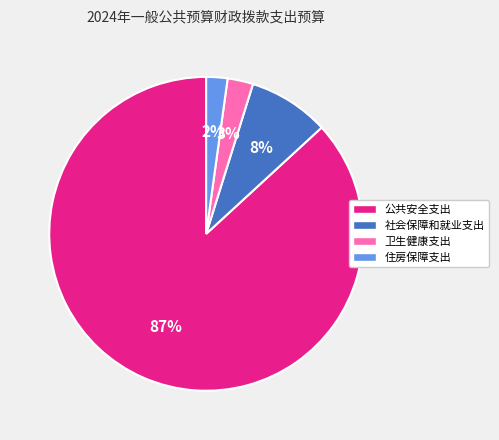

Between 公共安全支出 and 住房保障支出, which is larger?

公共安全支出